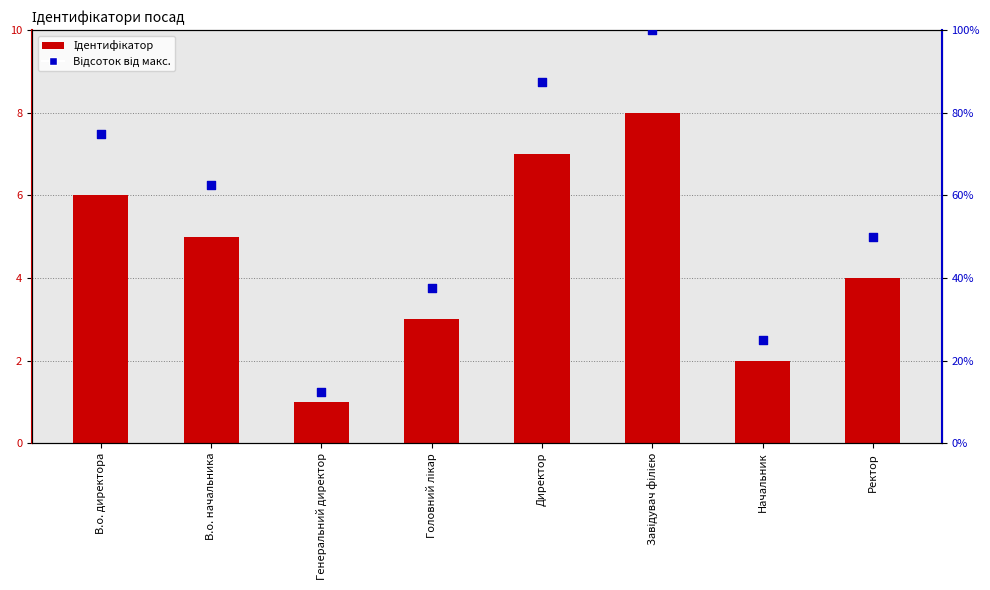

Is the value of Ідентифікатор at Ректор greater than the value of Відсоток від макс. at Генеральний директор?

No